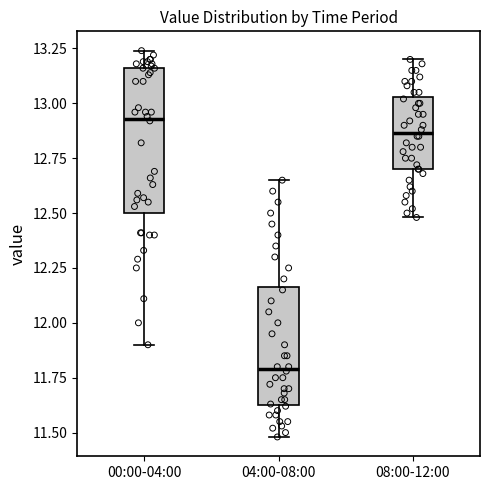

Which box is the tallest, from its lower edge to its upper edge?

00:00-04:00